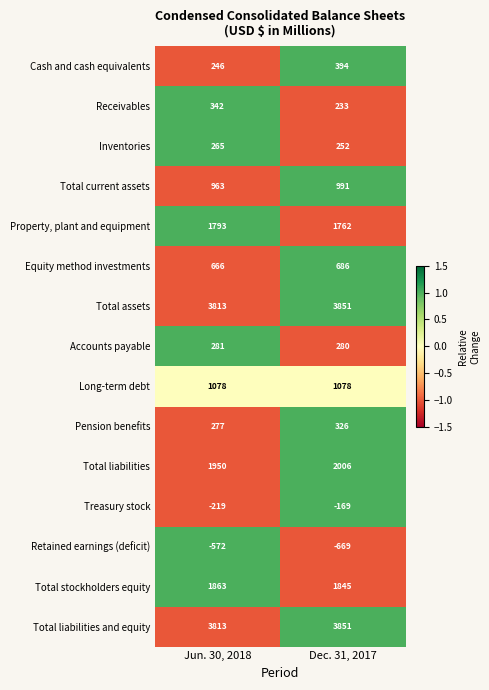

How many series are shown in this chart?

15